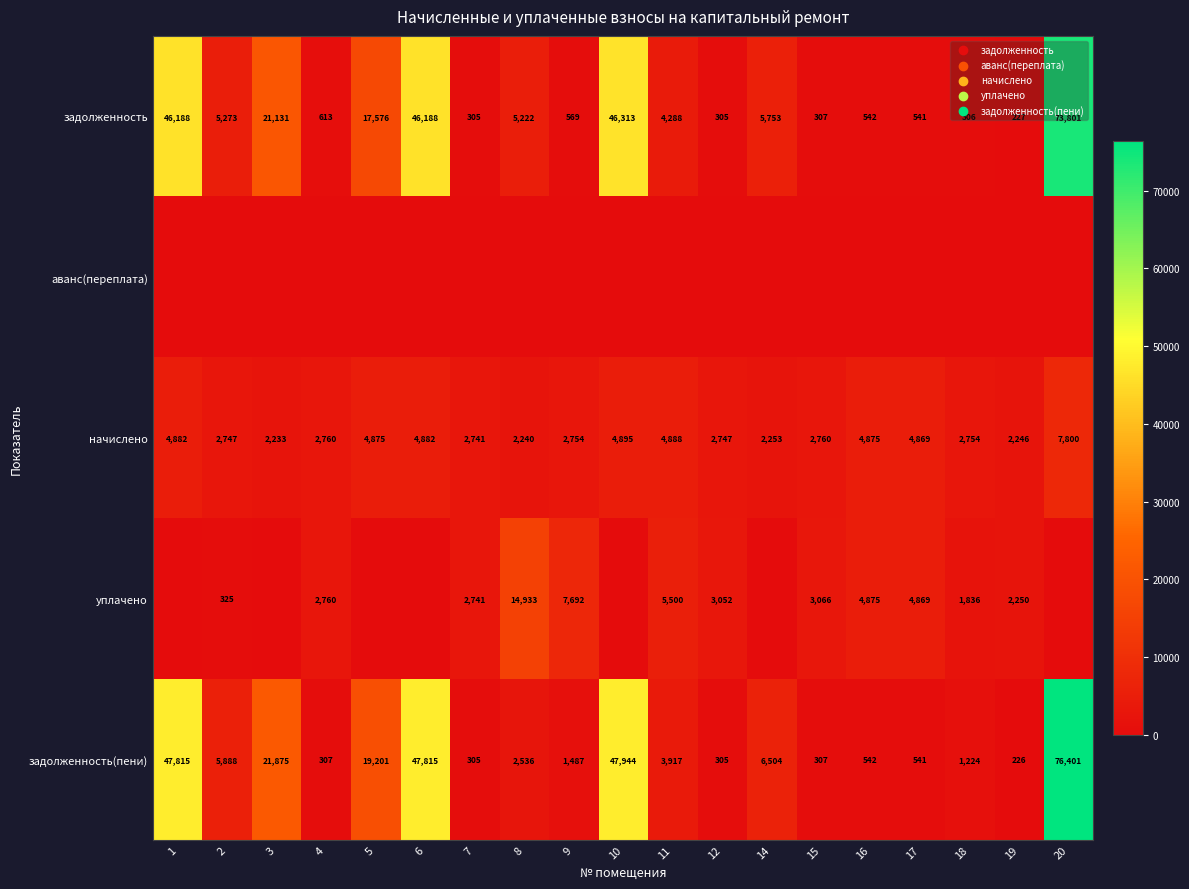

How many data points in начислено are less than 2760?

9